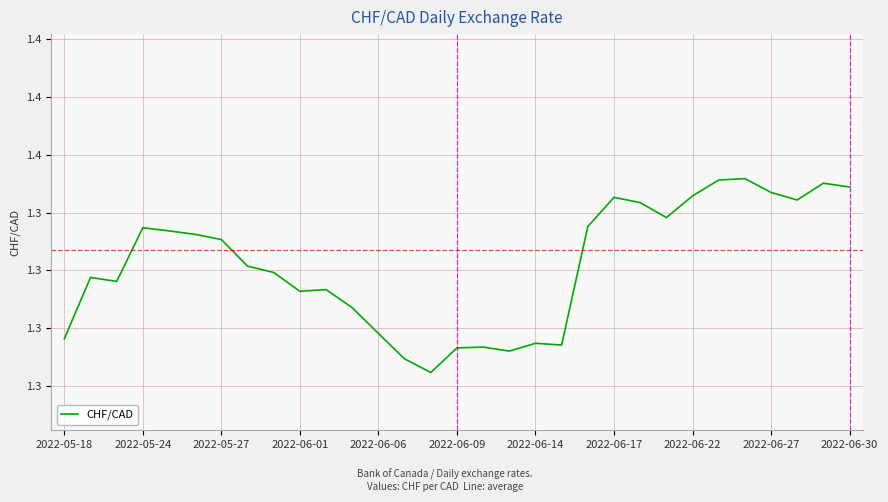

Is this an area chart (filled region under the line)?

No